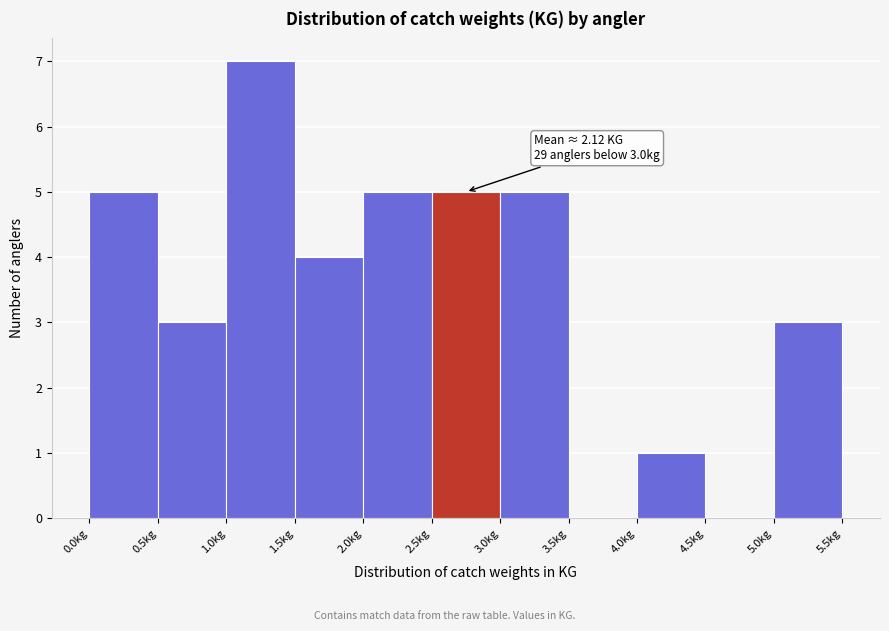

Which range on the x-axis has the tallest bar?

1.0 to 1.5